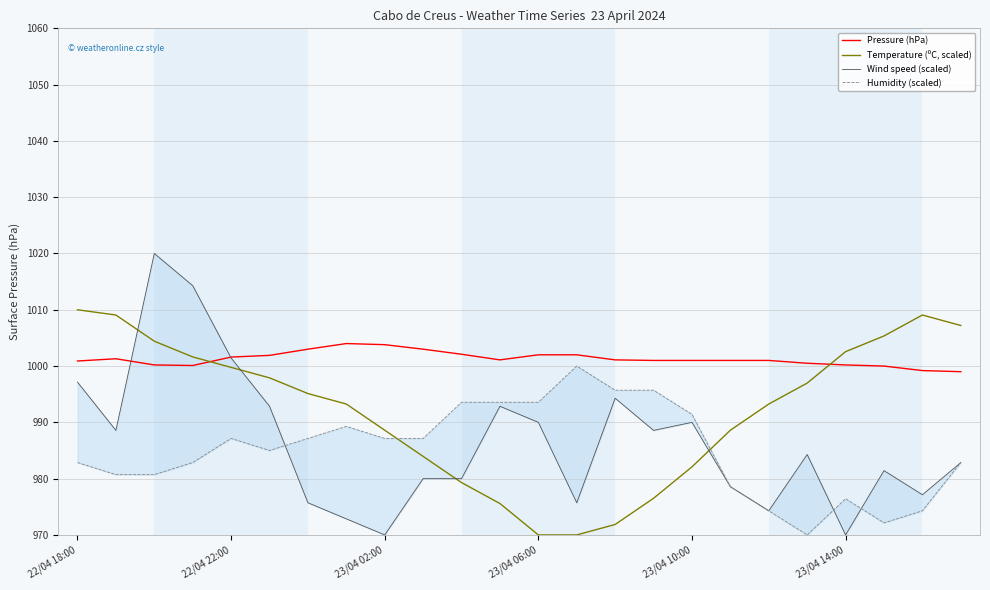

Reading left to right, list all the values displayed in this chart.

Pressure (hPa): 1000.9	1001.3	1000.2	1000.1	1001.6	1001.9	1003.0	1004.0	1003.8	1003.0	1002.1	1001.1	1002.0	1002.0	1001.1	1001.0	1001.0	1001.0	1001.0	1000.5	1000.2	1000.0	999.2	999.0
Temperature (ºC, scaled): 1010.0	1009.1	1004.4	1001.6	999.8	997.9	995.1	993.3	988.6	984.0	979.3	975.6	970.0	970.0	971.9	976.5	982.1	988.6	993.3	997.0	1002.6	1005.3	1009.1	1007.2
Wind speed (scaled): 997.1	988.6	1020.0	1014.3	1001.4	992.9	975.7	972.9	970.0	980.0	980.0	992.9	990.0	975.7	994.3	988.6	990.0	978.6	974.3	984.3	970.0	981.4	977.1	982.9
Humidity (scaled): 982.9	980.7	980.7	982.9	987.1	985.0	987.1	989.3	987.1	987.1	993.6	993.6	993.6	1000.0	995.7	995.7	991.4	978.6	974.3	970.0	976.4	972.1	974.3	982.9